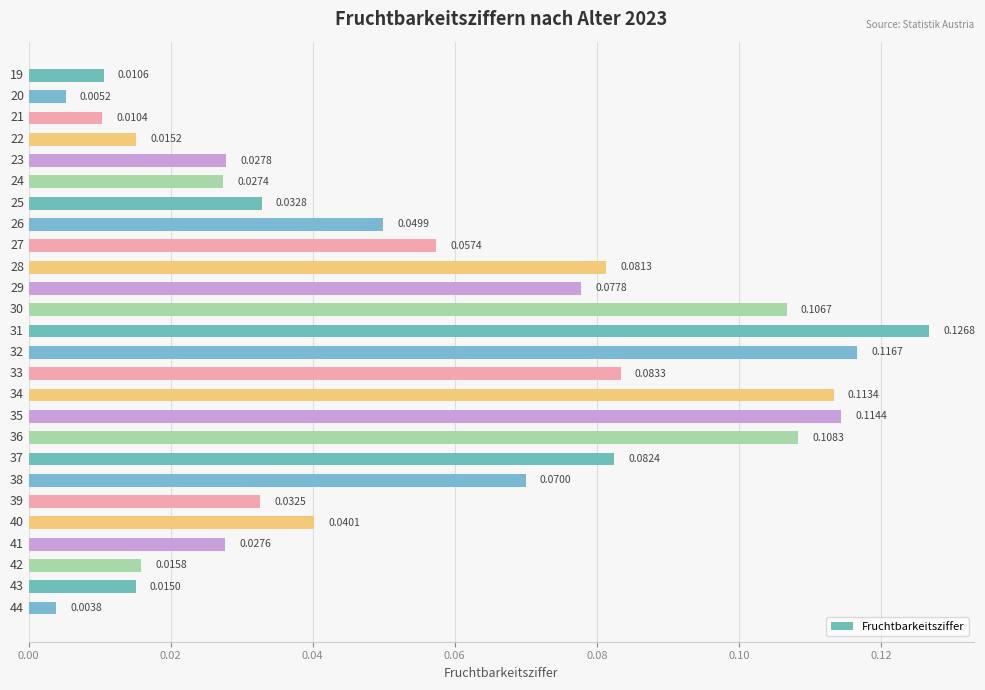

What is the sum of all values?

1.5